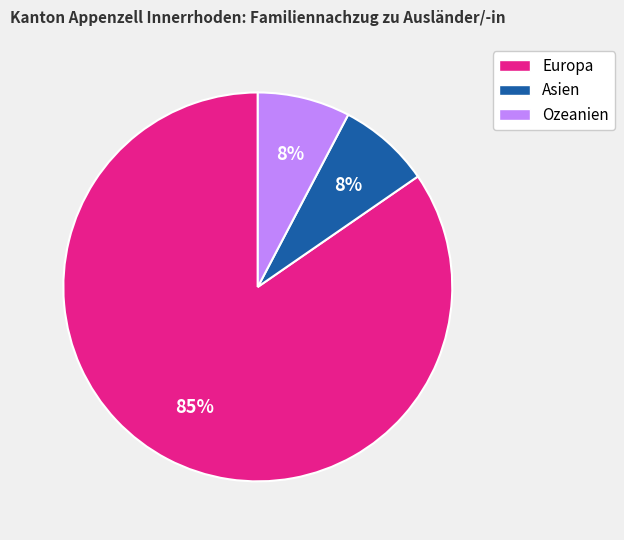

What percentage is the Ozeanien slice, to the nearest percent?

8%